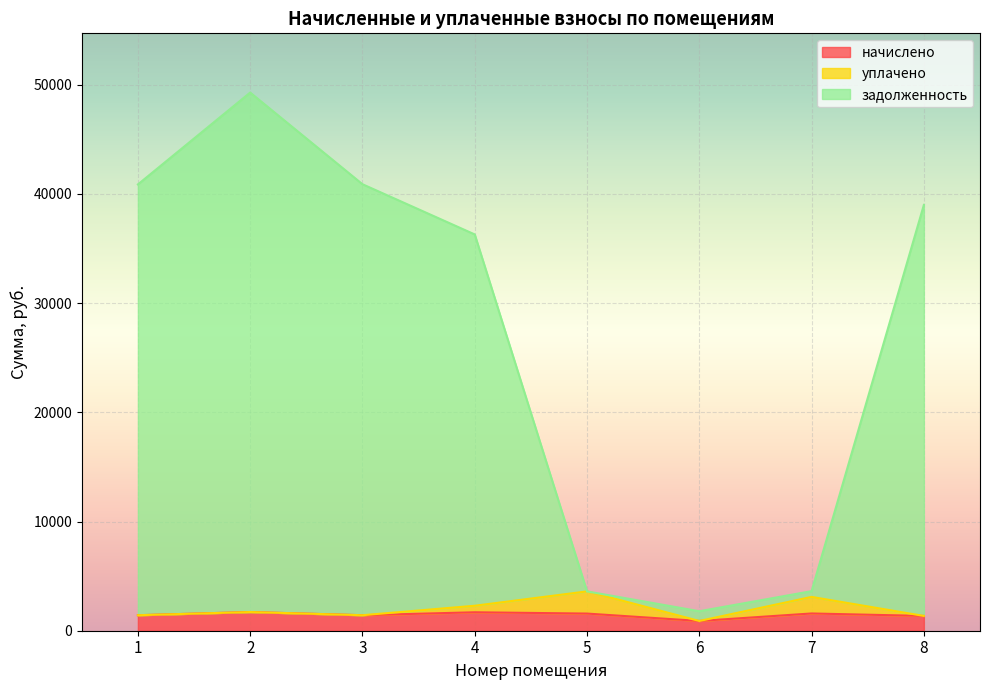

Which series has the largest total across all categories?

задолженность